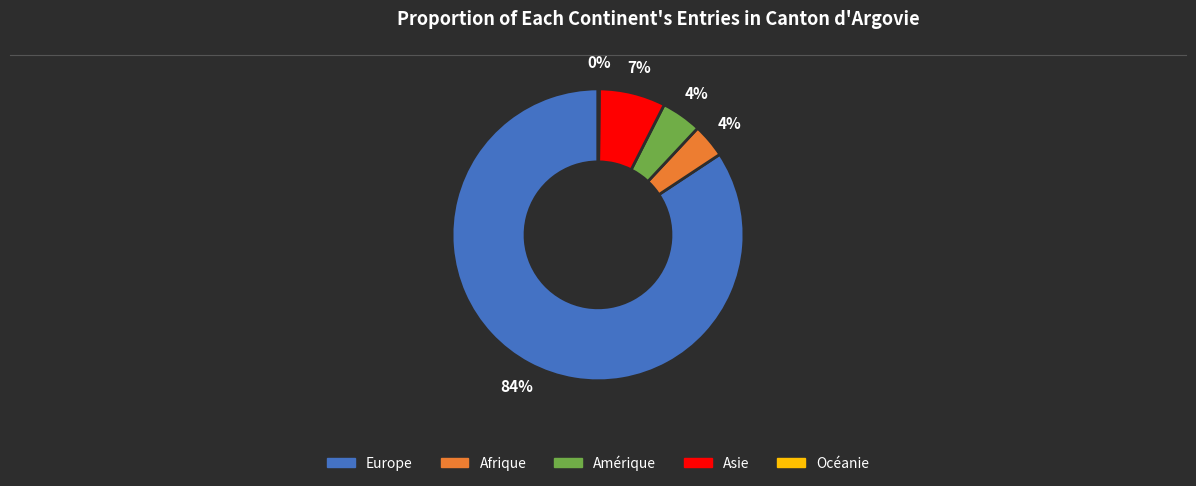

To the nearest percent, what percentage of the pie is Afrique?

4%